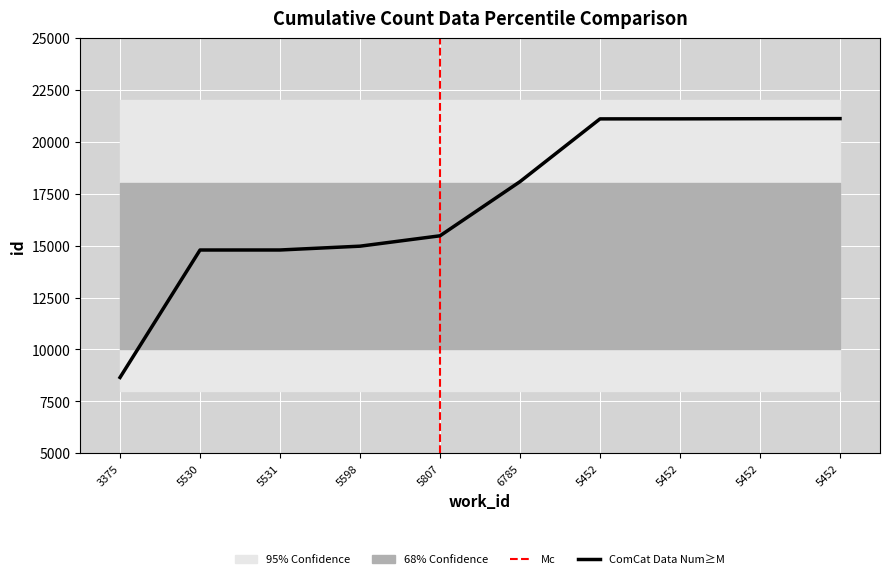

Does the chart display data point markers on the line(s)?

No